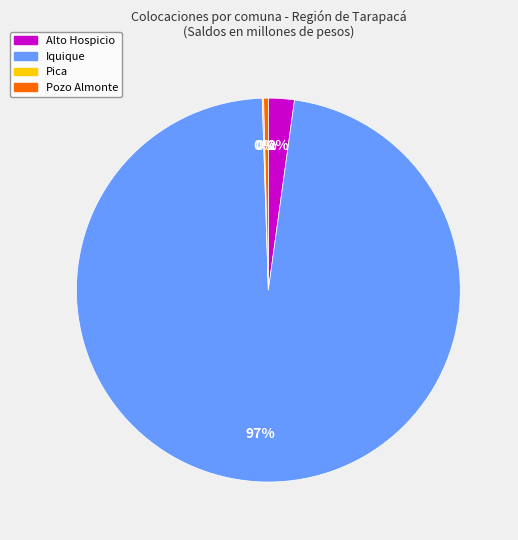

Is there any slice that represents more than half of the pie?

Yes